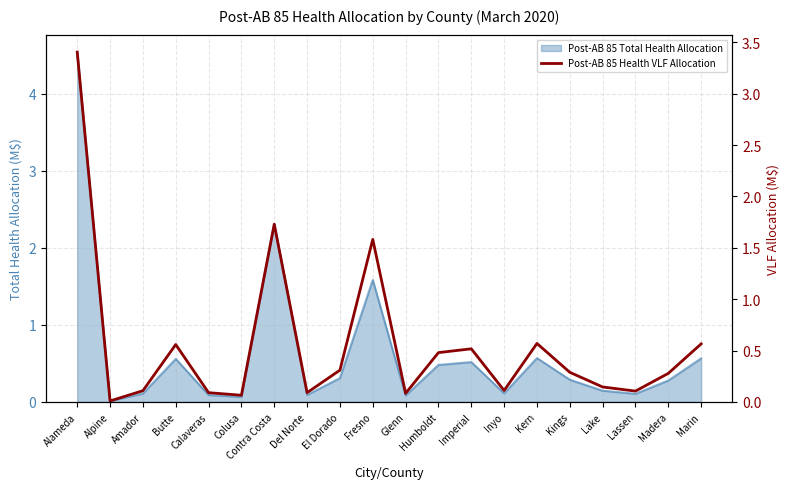

Which label corresponds to the smallest value in the chart?

Alpine